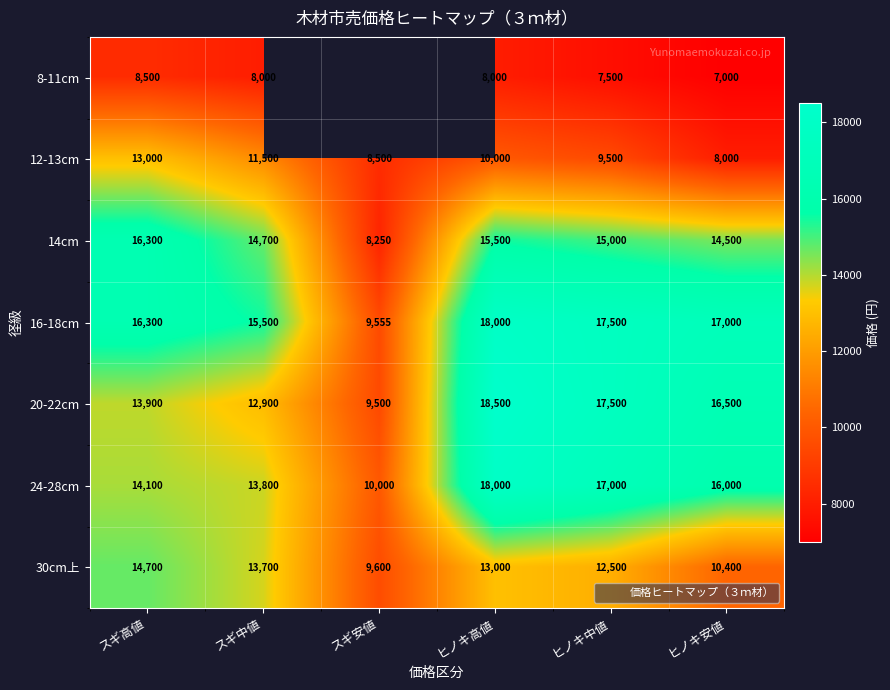

At which category is the sum across all series the highest?

ヒノキ高値